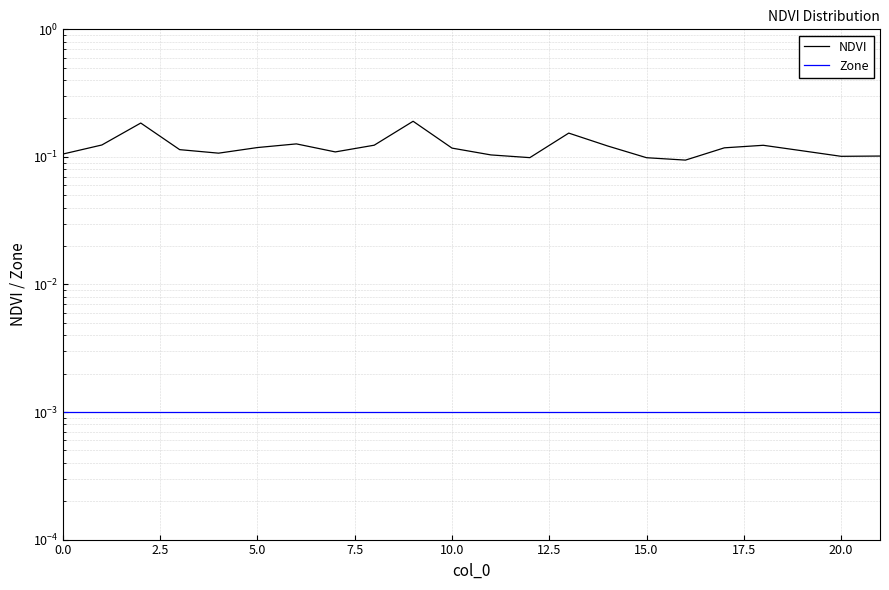

Which category has the lowest value in the NDVI series?

16